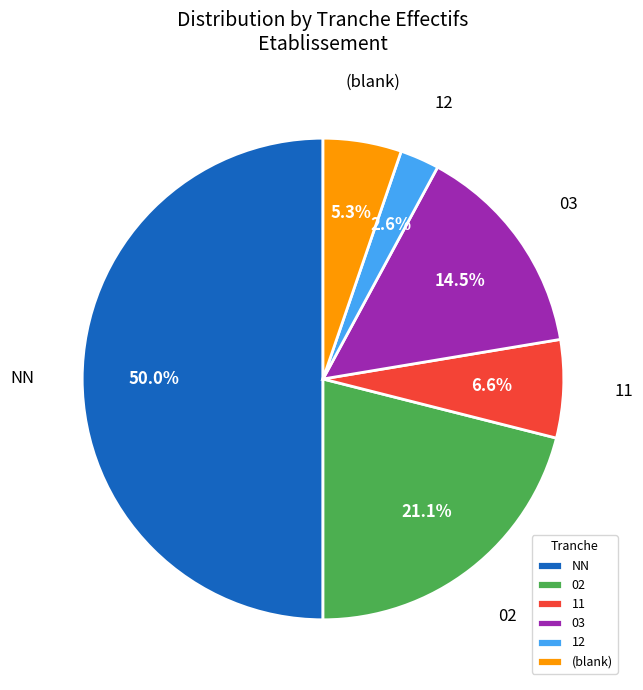

What is the smallest slice in the pie chart?

12